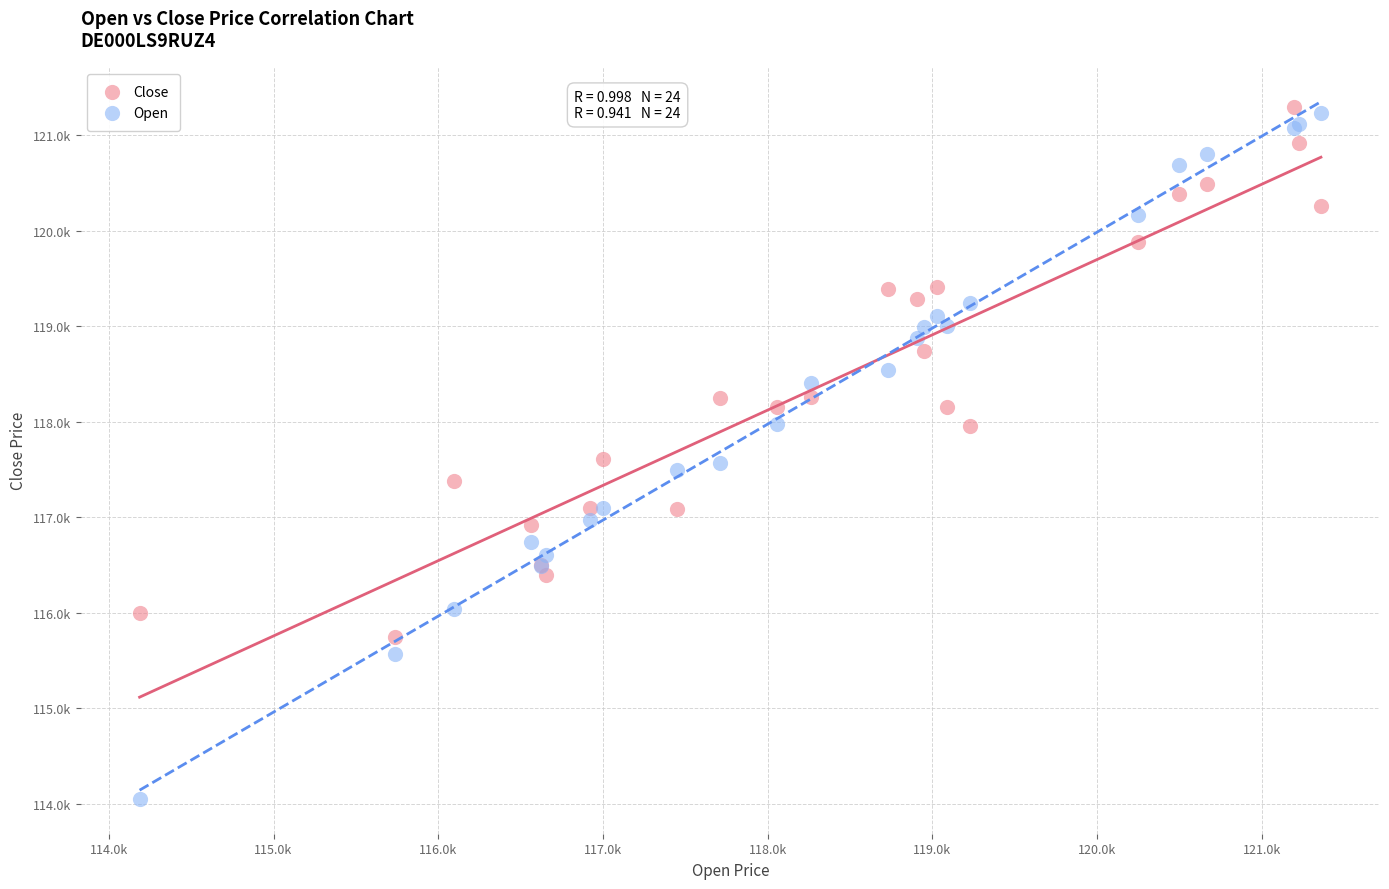

Which series contains the lowest Y value?

Open